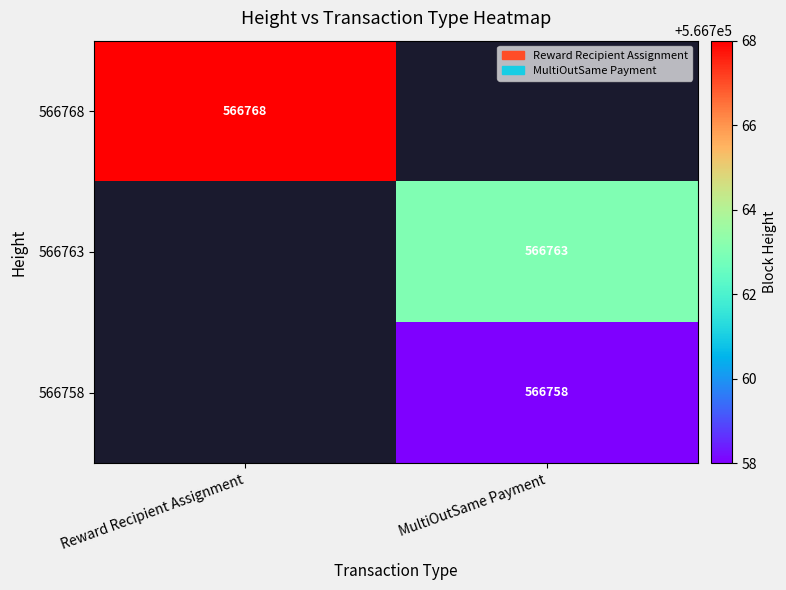

The 566768 series shows 228084 at Reward Recipient Assignment. True or false?

False